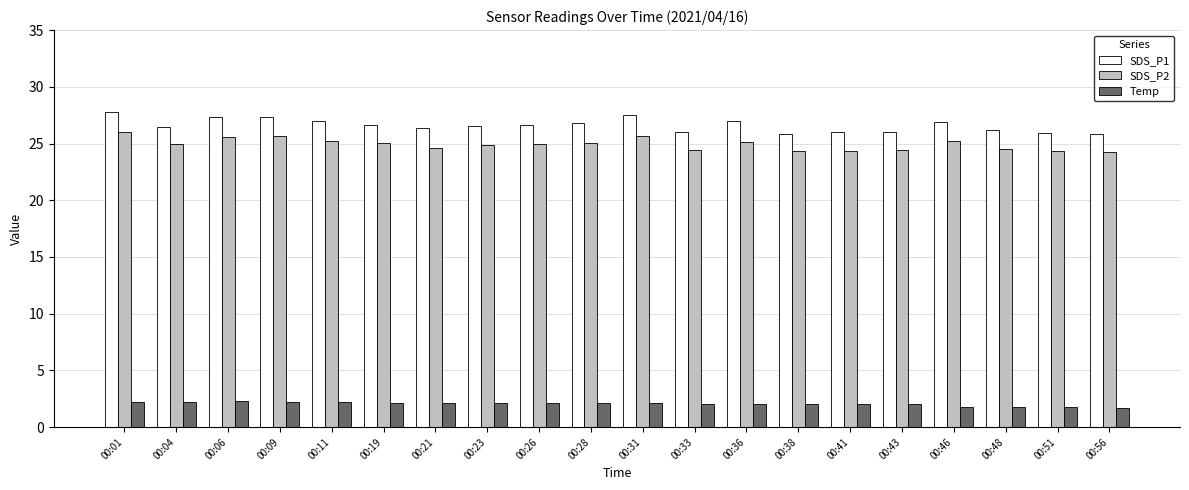

Rank the series by their maximum value, from lowest to highest.

Temp, SDS_P2, SDS_P1